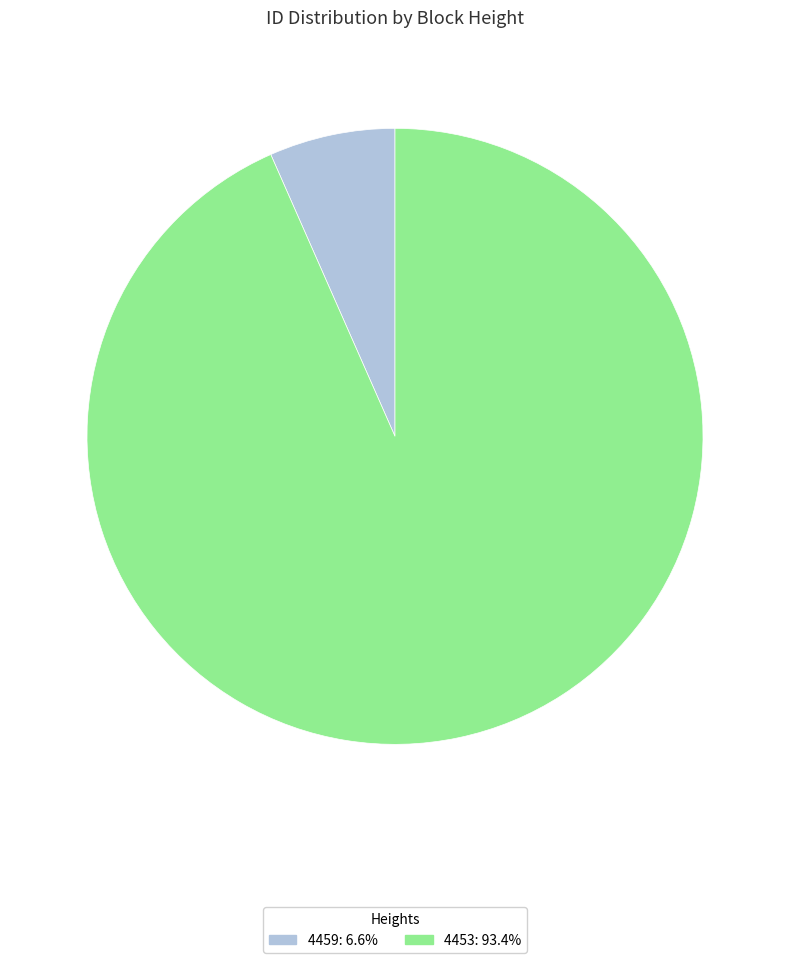

Does 4453: 93.4% represent more than half of the total?

Yes